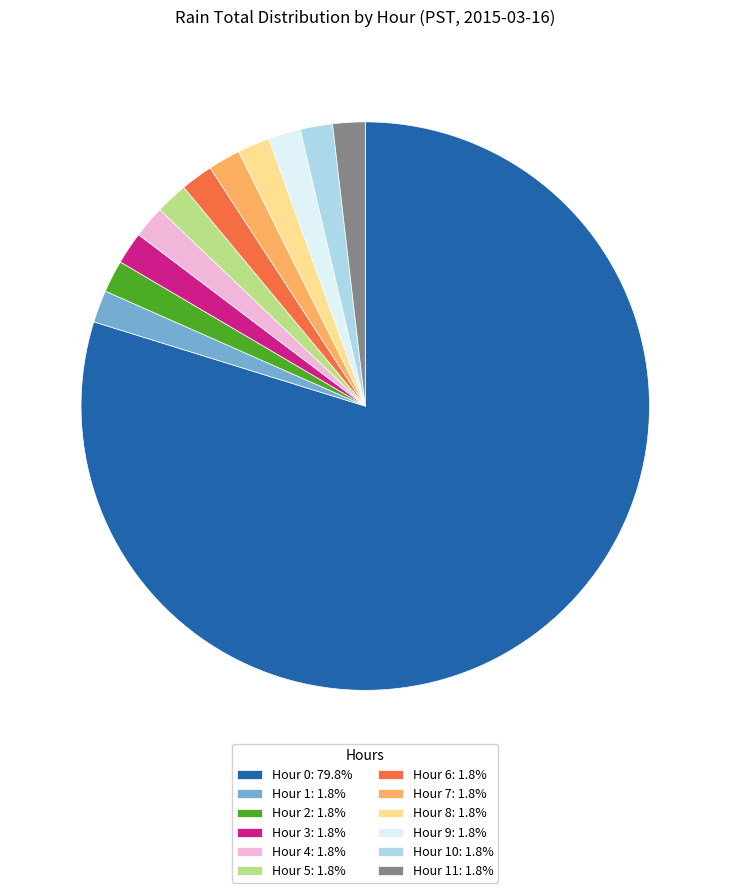

Is there a majority slice in this chart?

Yes